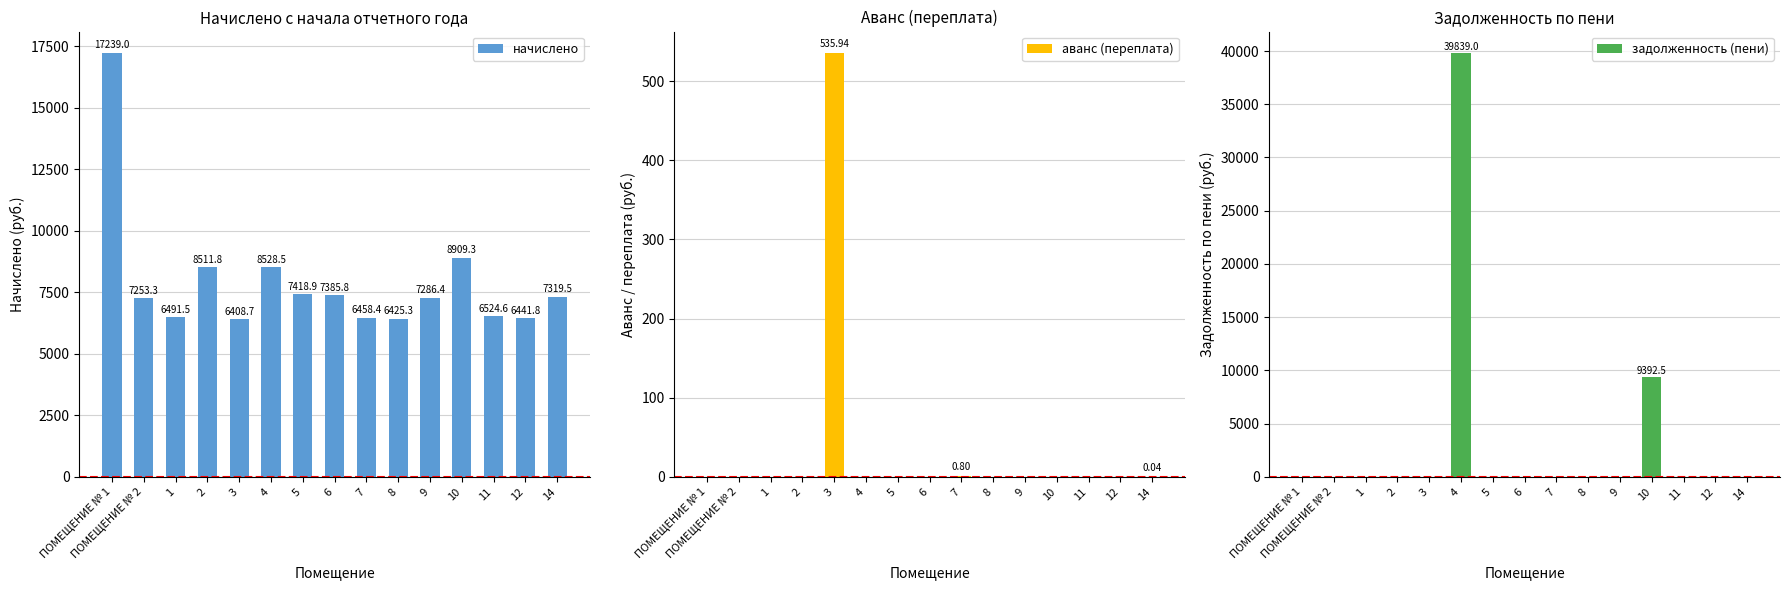

What is the sum of all начислено values?

118602.8